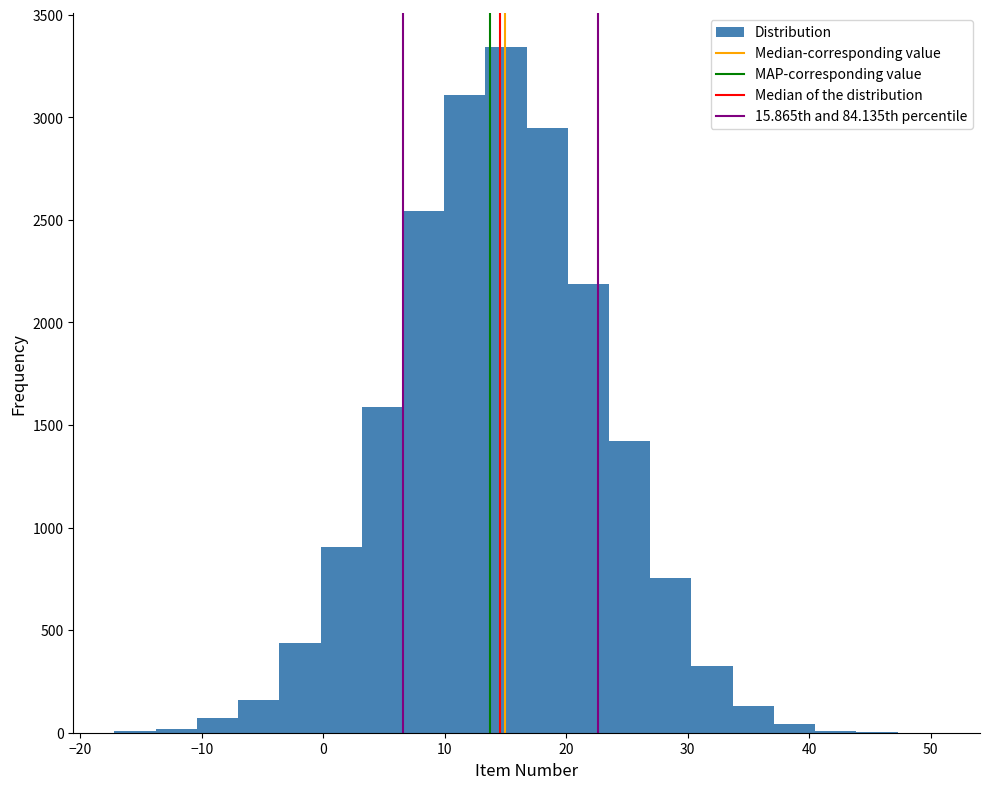

Read against the x-axis, roughly where is the centre of the tallest bar?

15